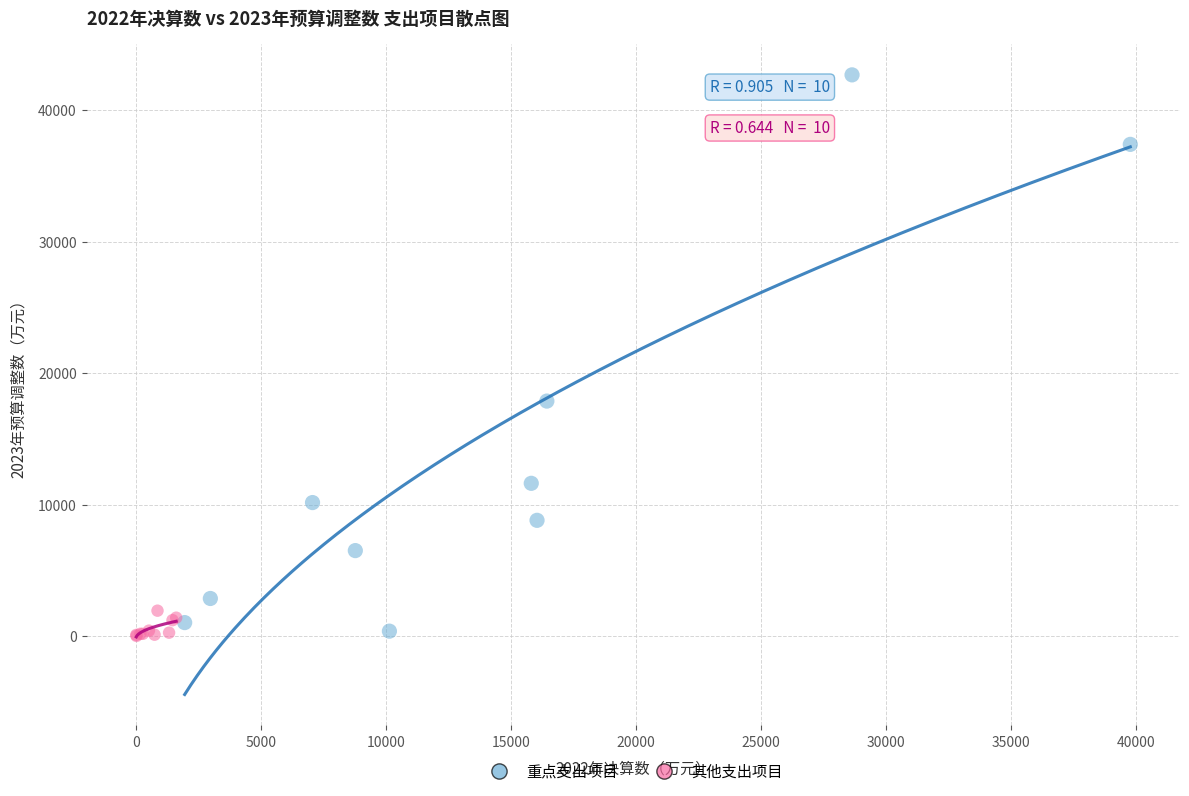

Which series contains the highest Y value?

重点支出项目